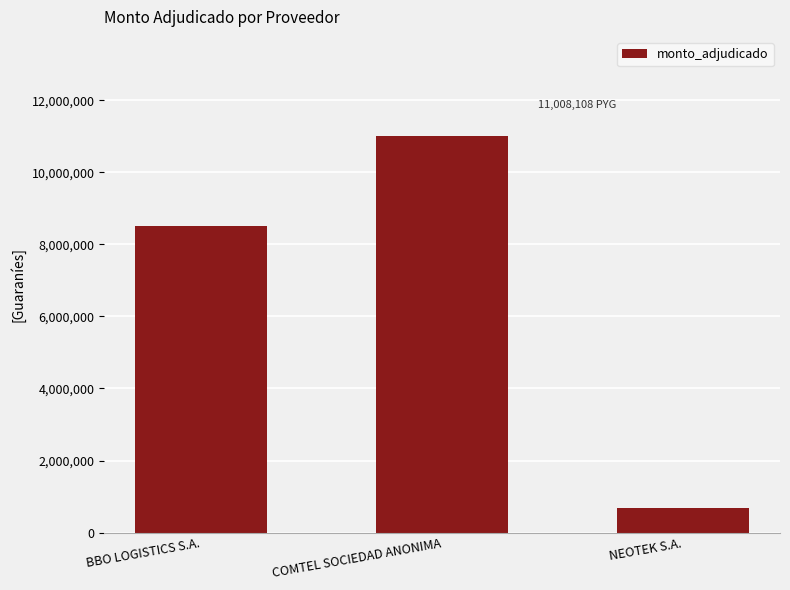

What is the maximum value shown in the chart?

11008108